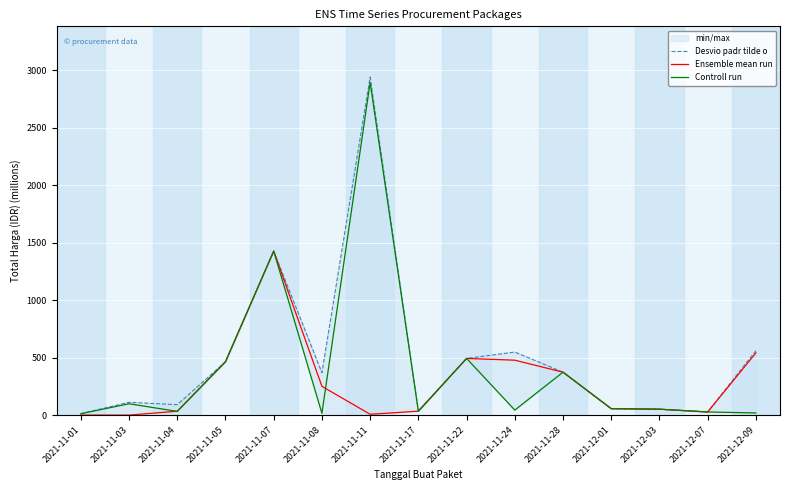

What position from the right is 2021-11-08?

10